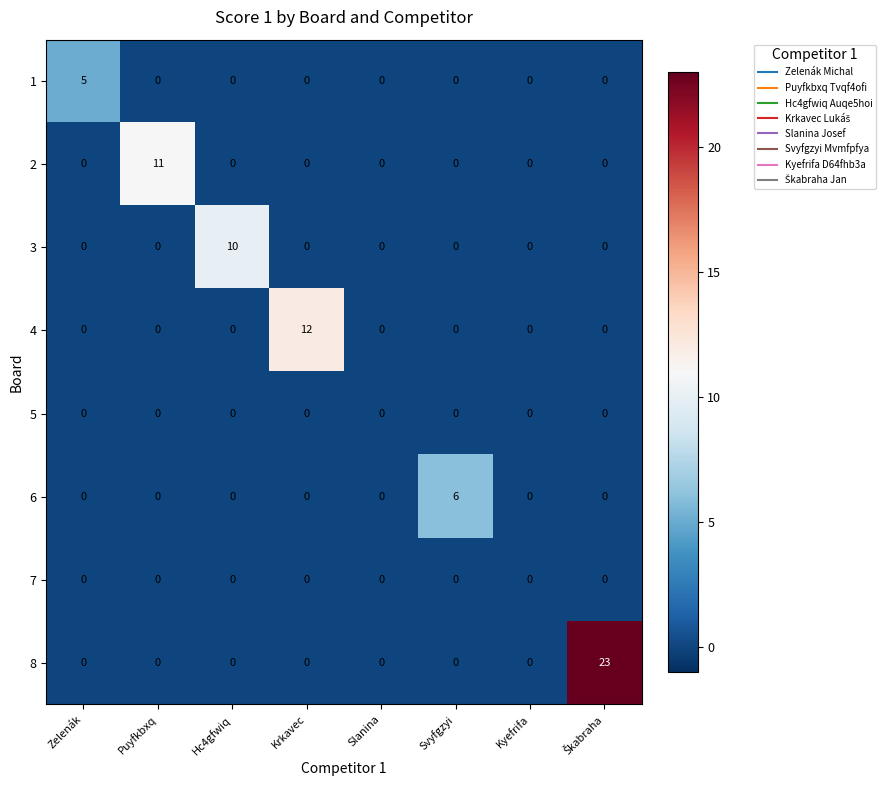

What is the greatest value displayed?

23